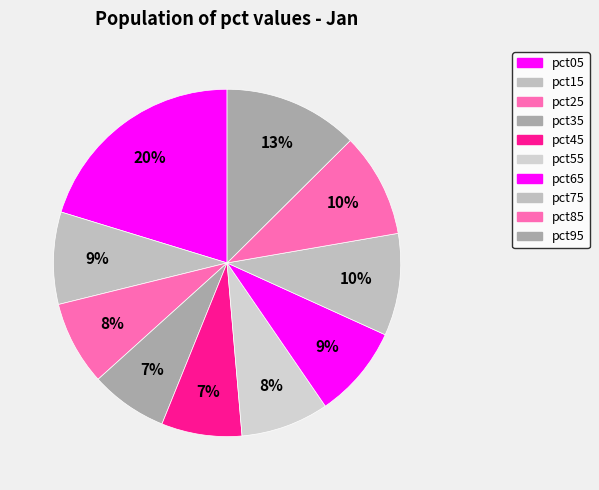

What percentage is the pct65 slice, to the nearest percent?

9%